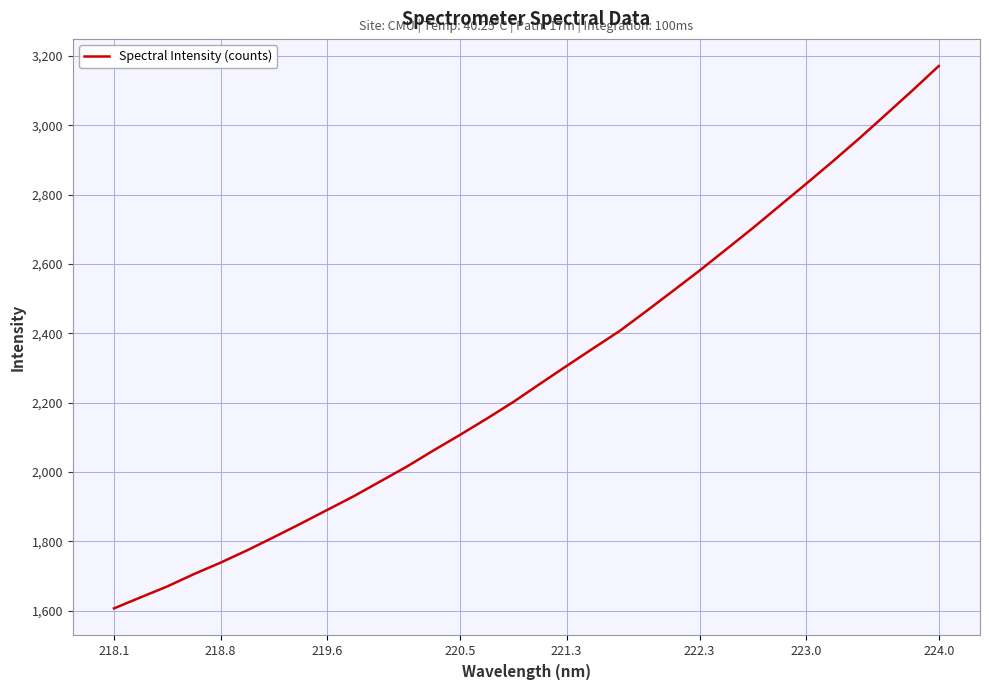

What is the difference between the maximum and minimum values?

1563.9